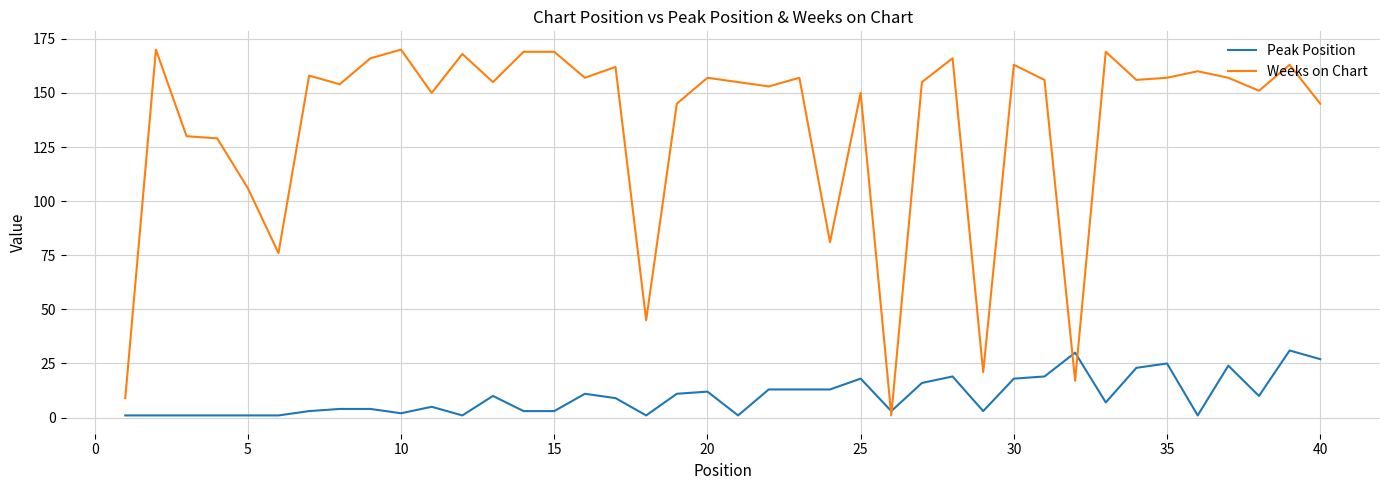

List the series in order of their overall mean, highest first.

Weeks on Chart, Peak Position